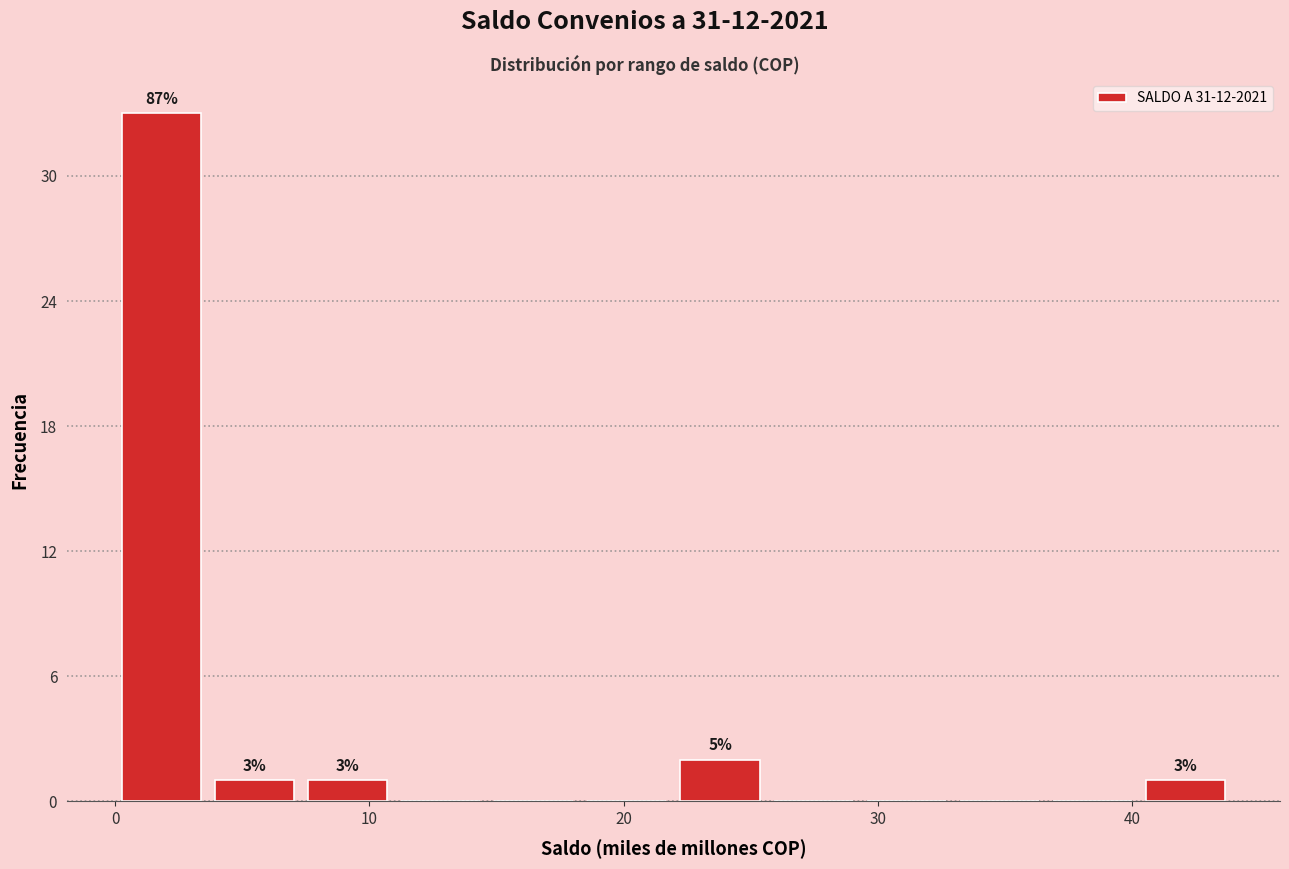

Around what value on the x-axis is the tallest bar? Give the approximate position of its centre, as read against the axis.

2